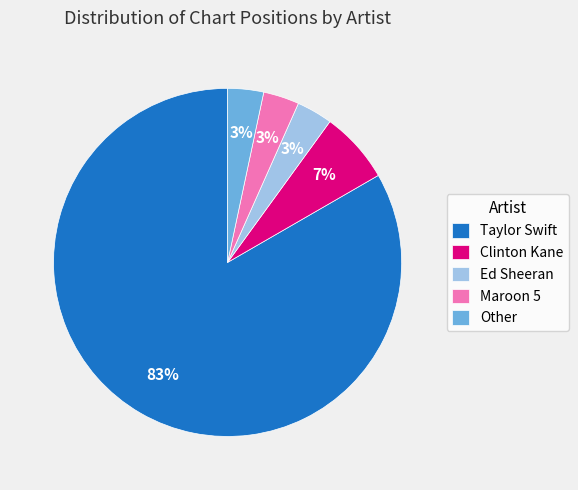

Which has a higher value, Ed Sheeran or Clinton Kane?

Clinton Kane